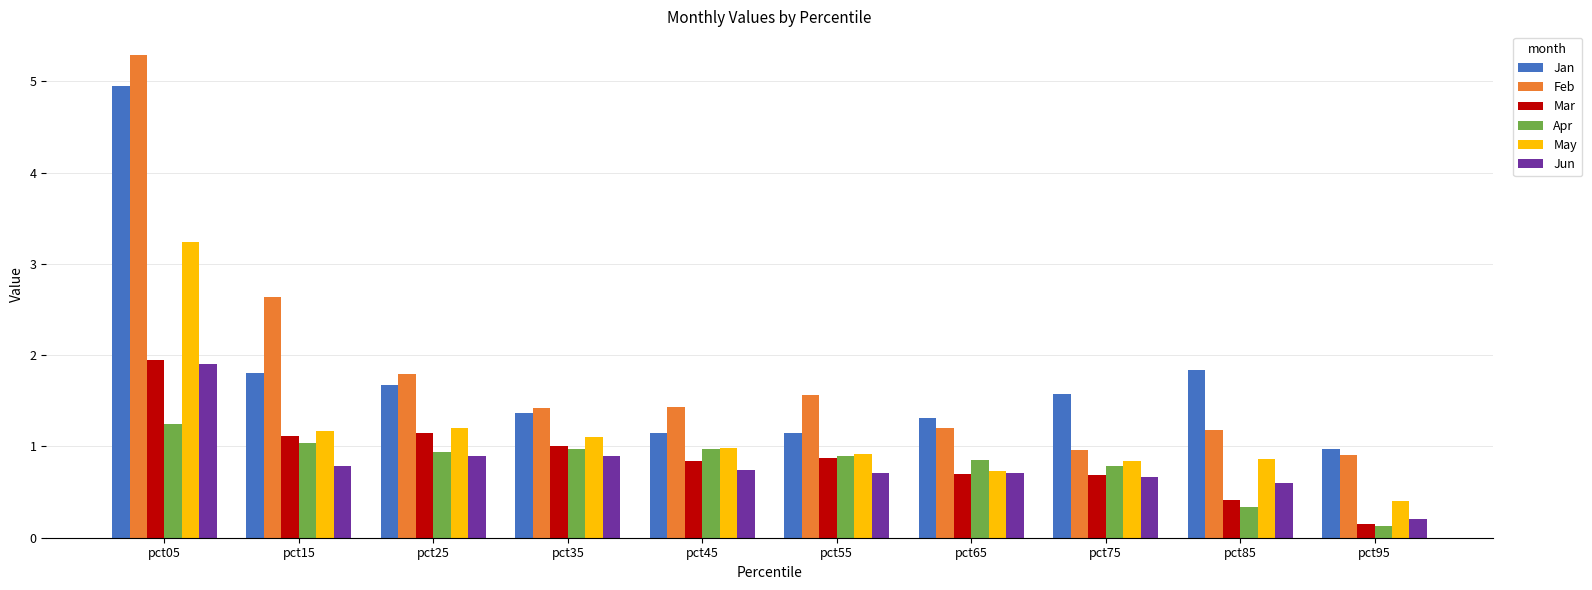

How many bars are there in total?

60